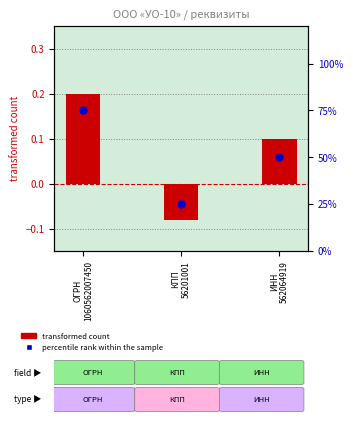

Which series contains the lowest Y value?

transformed count